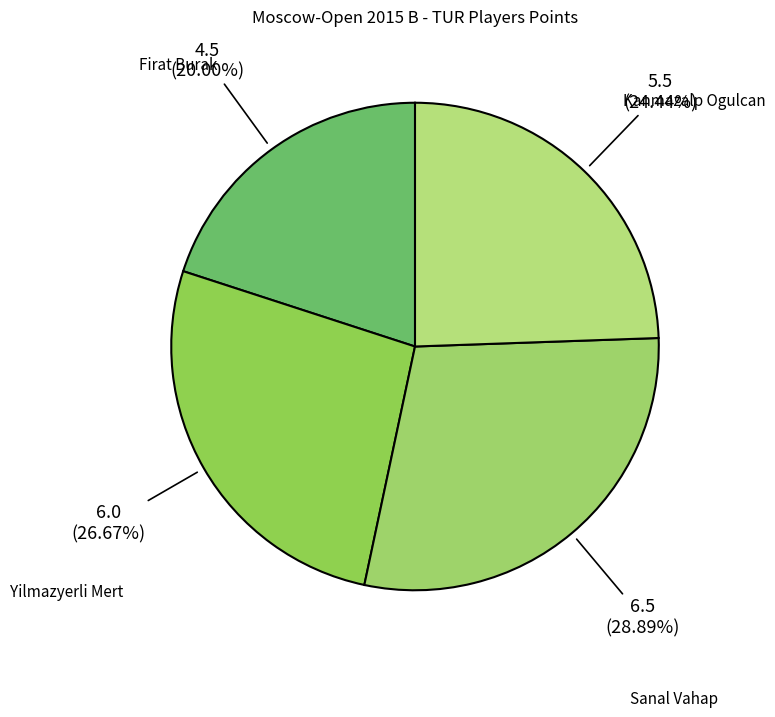

How many slices are in this pie chart?

4